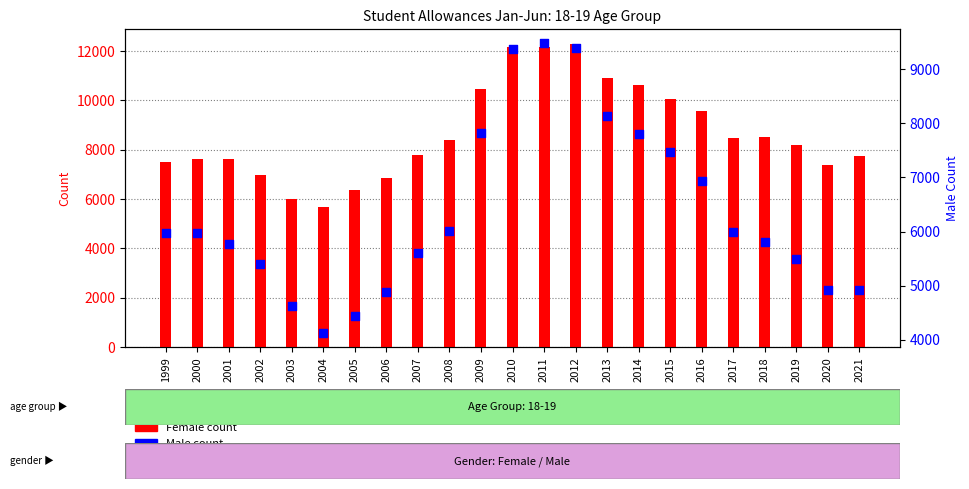

Which series contains the lowest Y value?

Male